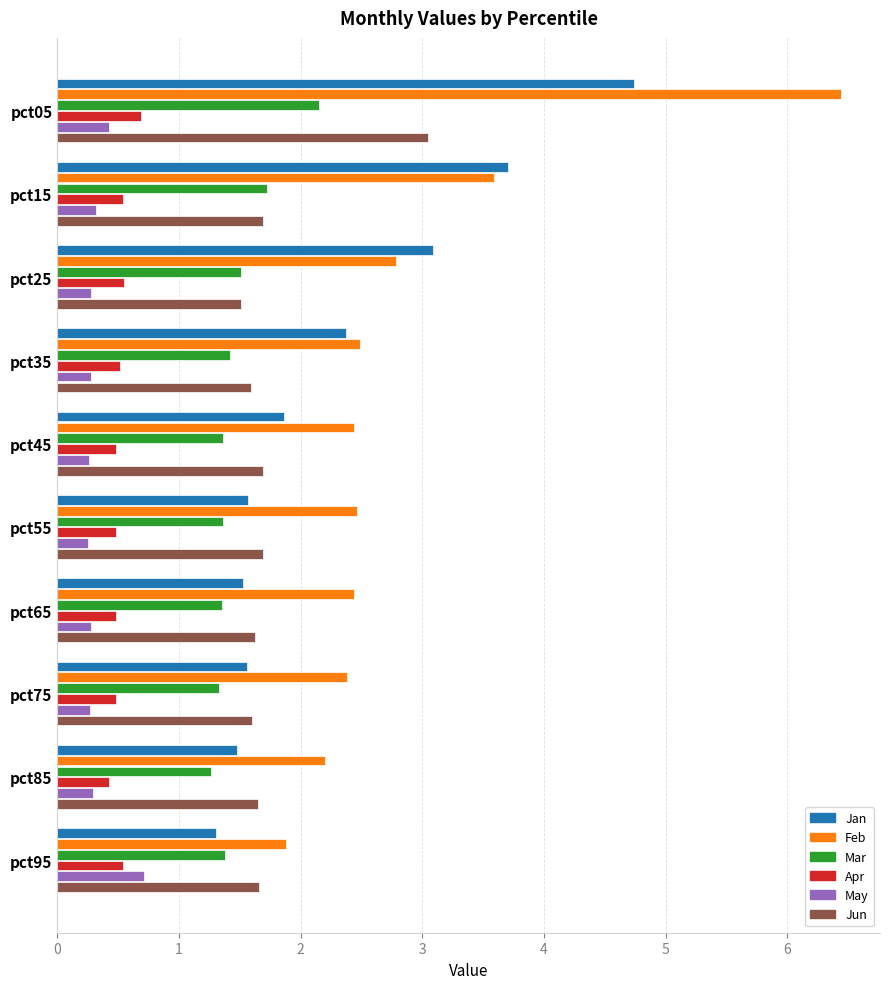

The Jun series shows 1.6 at pct35. True or false?

True